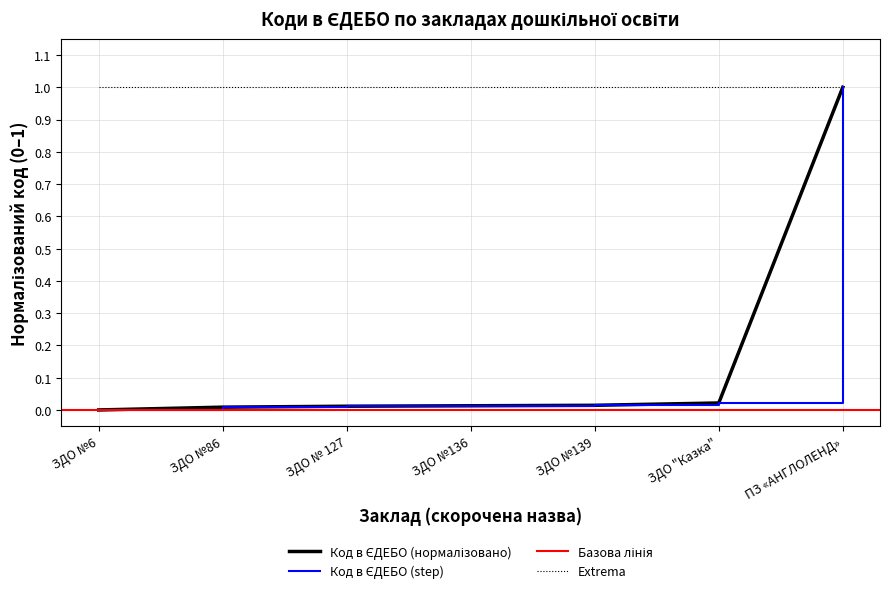

True or false: there are more than 2 points higher than both neighbors.

False